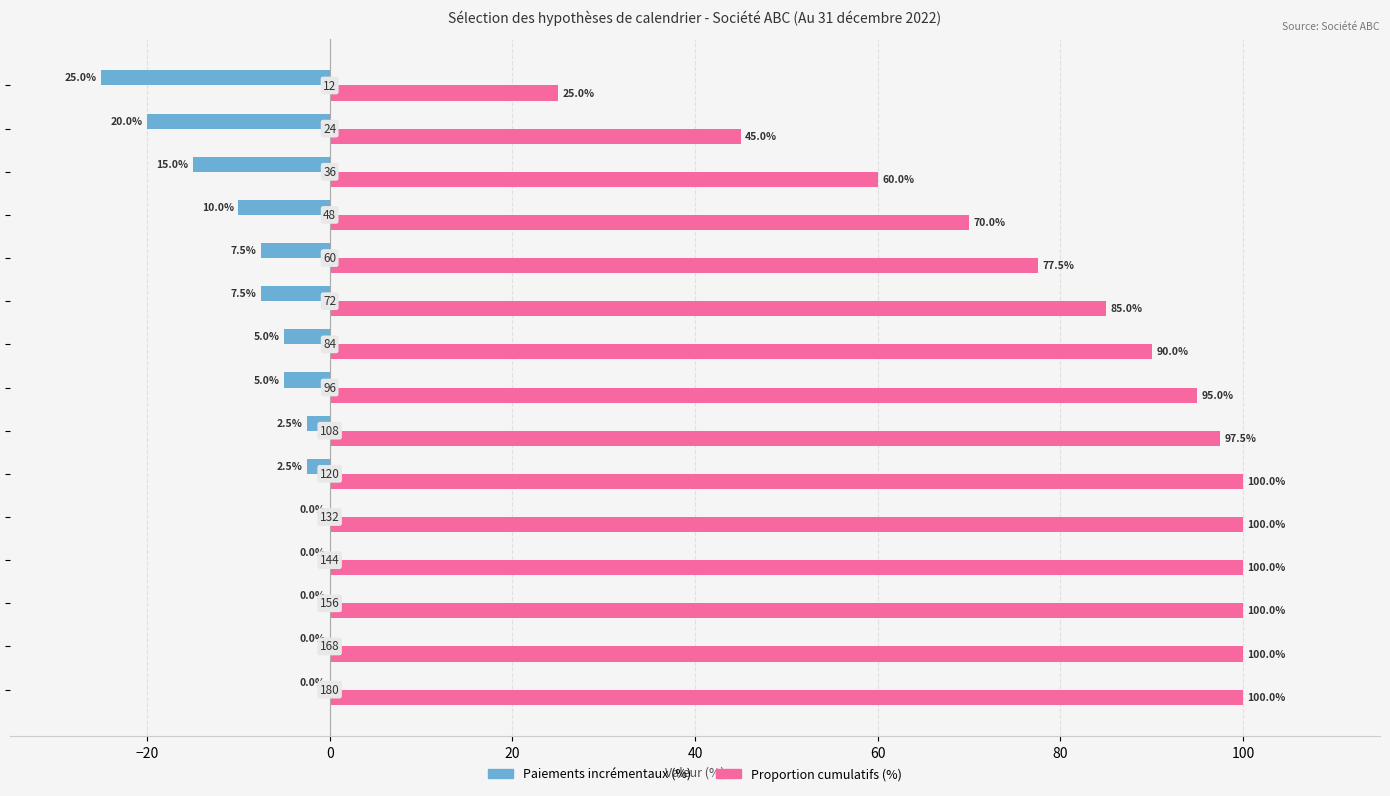

What are all the series names shown in the legend?

Paiements incrémentaux (%), Proportion cumulatifs (%)